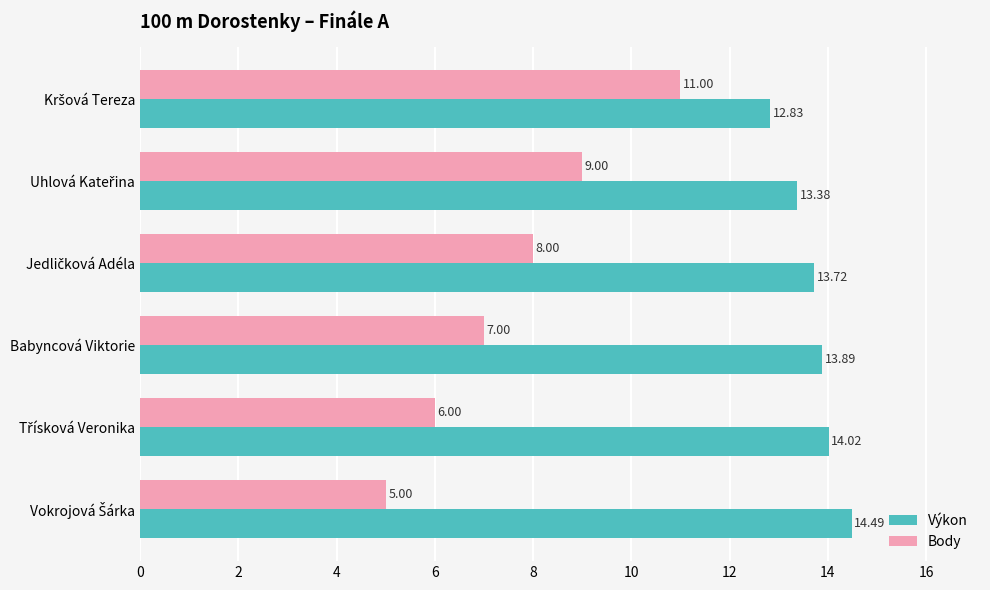

List the series in order of their peak value, highest first.

Výkon, Body